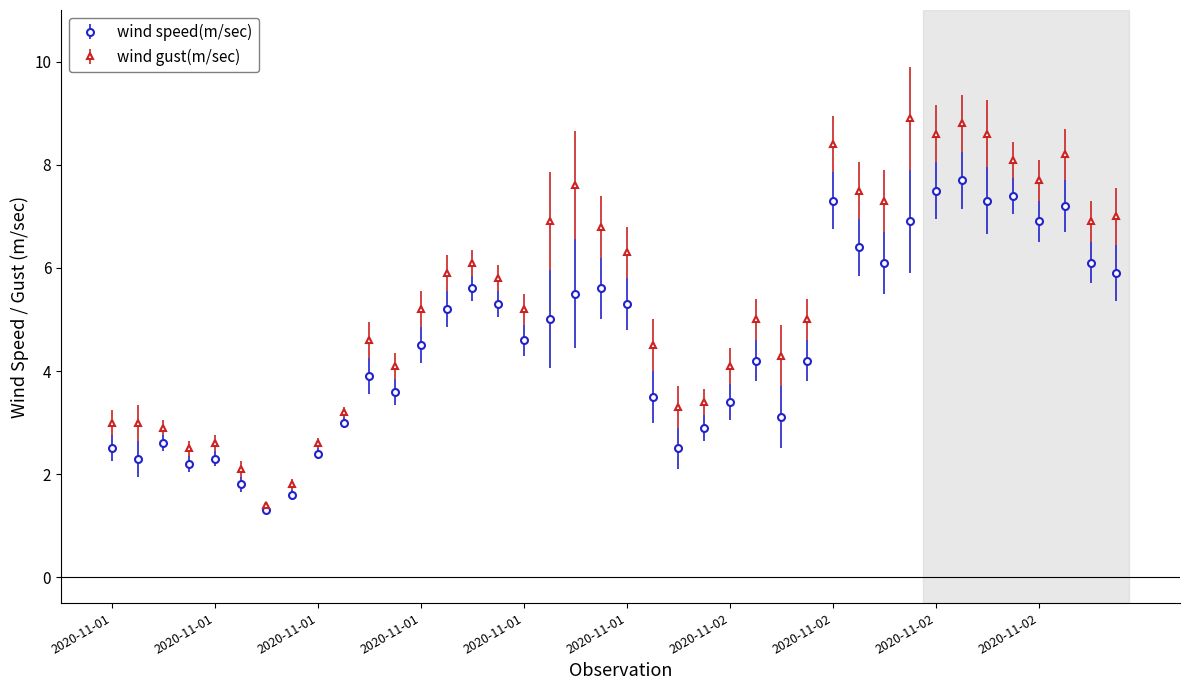

What is the value of the wind gust(m/sec) point at the 8th from the left?

1.8